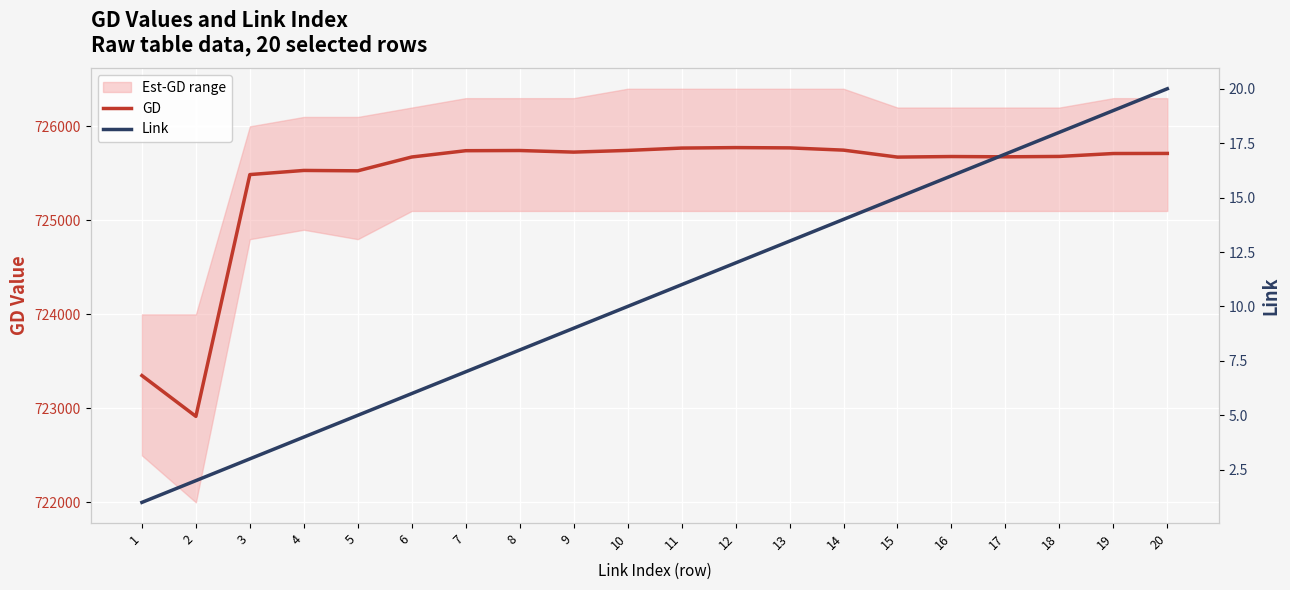

True or false: GD has a value of 1271369 at 20.

False